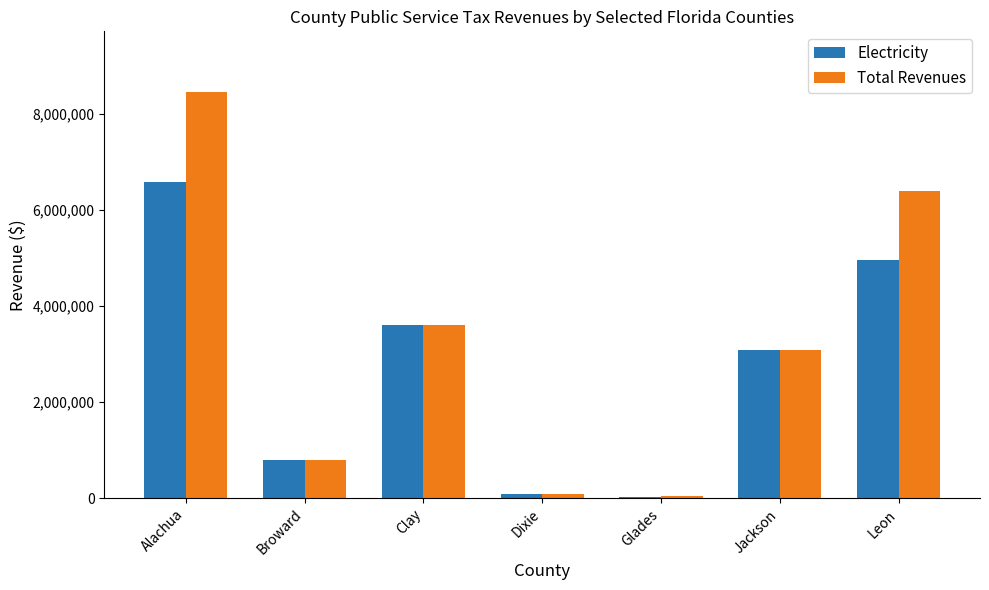

What is the total value across all series at Dixie?

180682